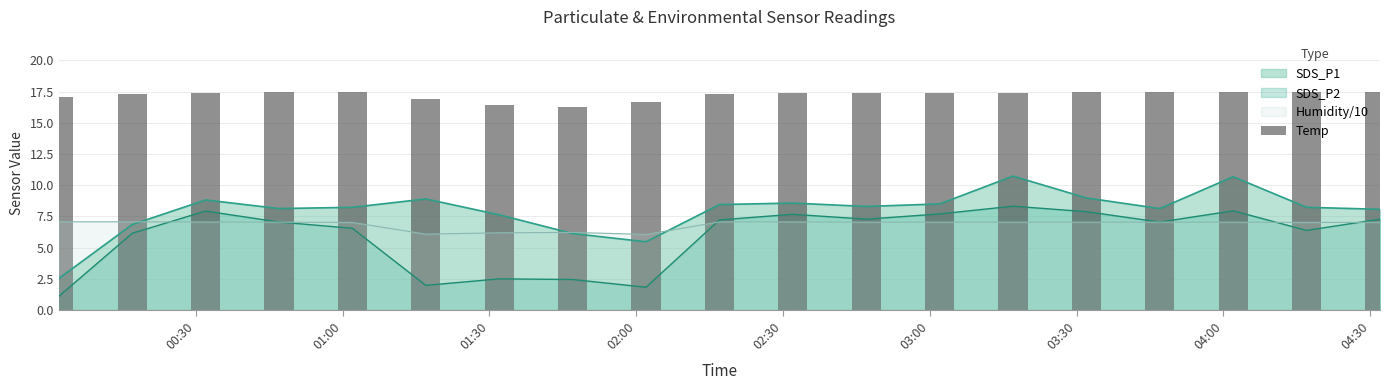

What is the maximum value for SDS_P2?

8.3